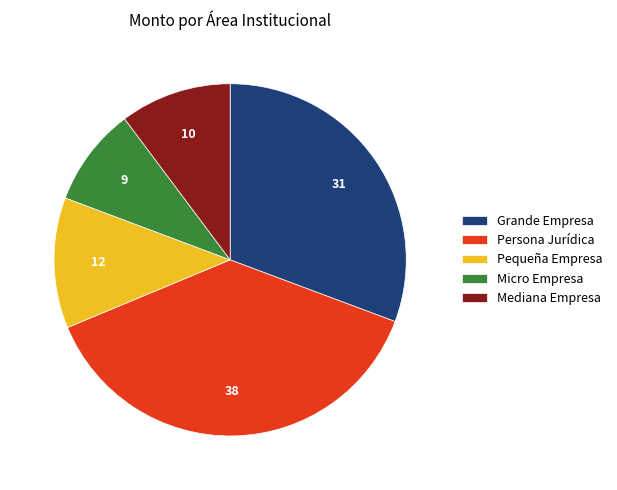

Does any single category account for the majority?

No